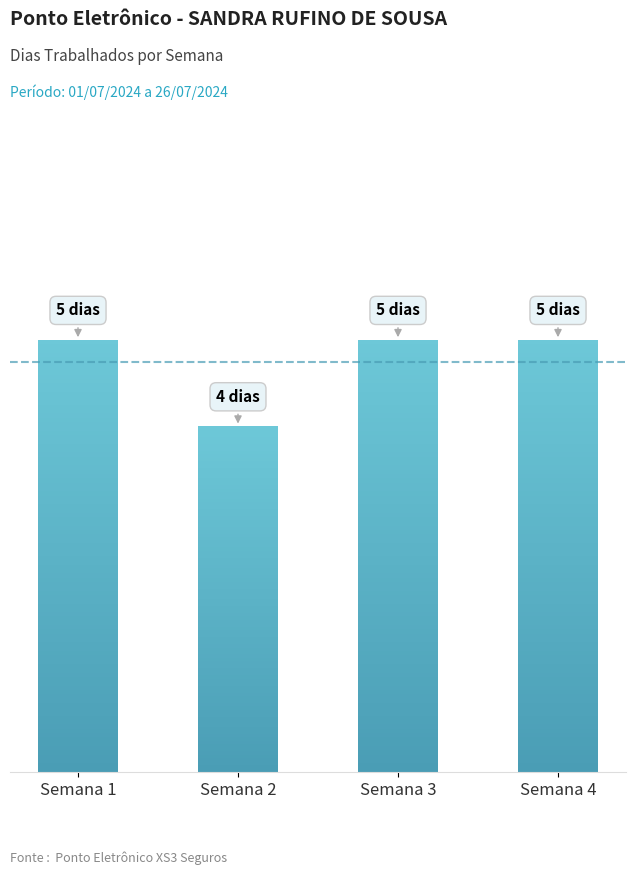

Does the chart contain any negative values?

No